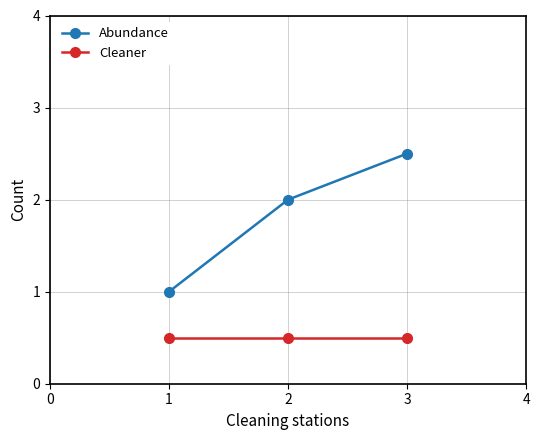

What is the value of the Abundance point at the 1st from the left?

1.0